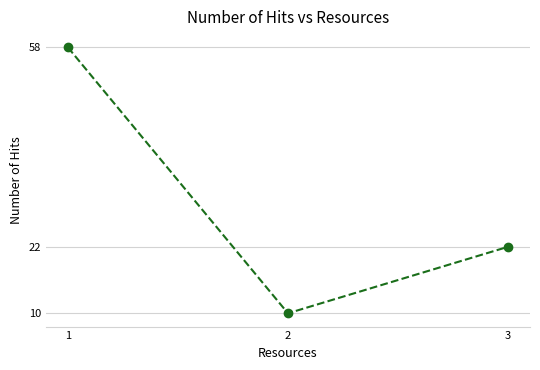

Which has a higher value, 2 or 3?

3